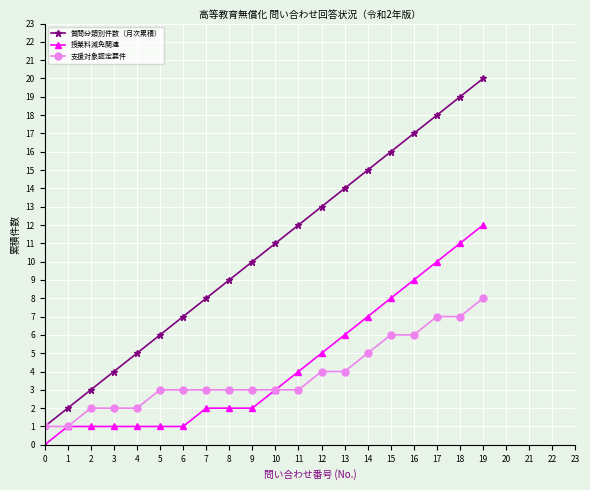

True or false: 授業料減免関連 and 質問分類別件数（月次累積） cross at least once.

False